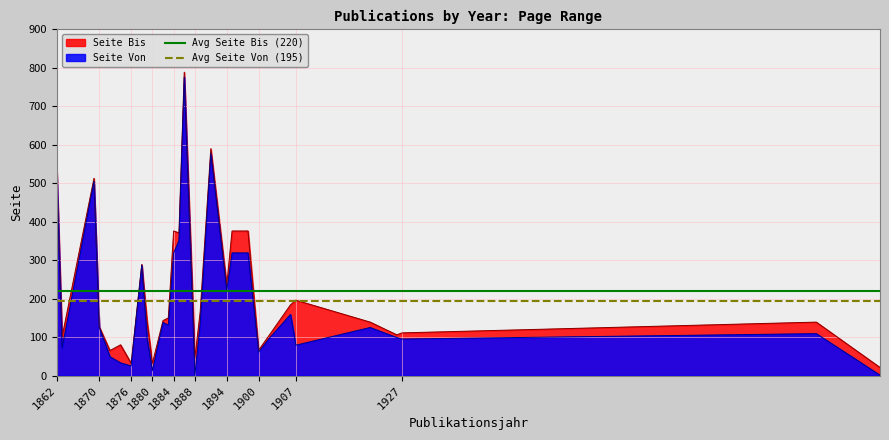

What is the lowest value of the Seite Bis series?

21